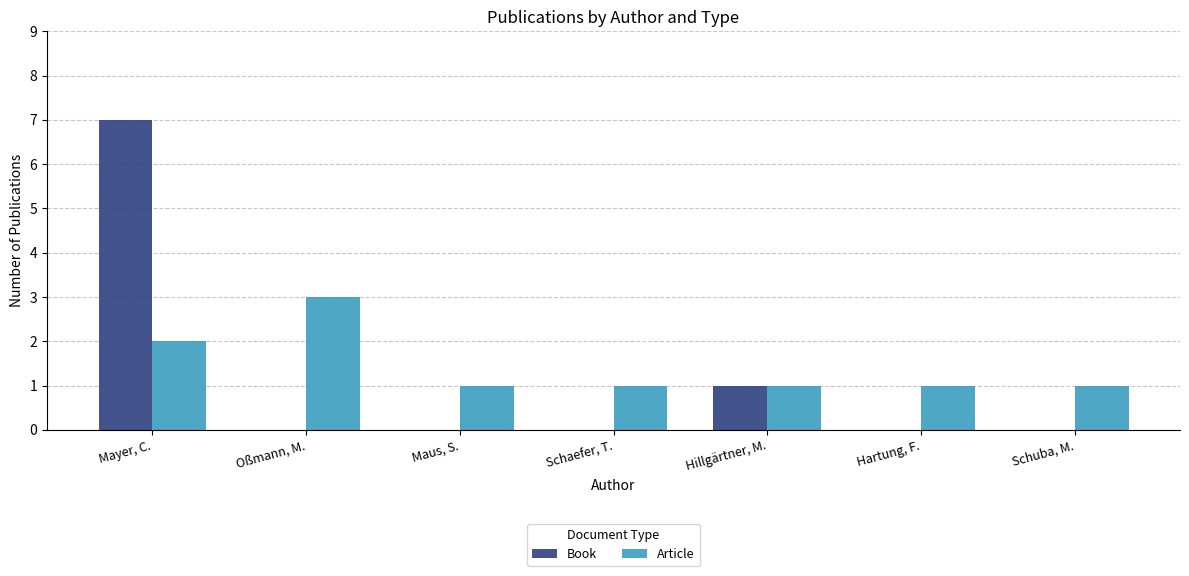

What is the sum of all Article values?

10